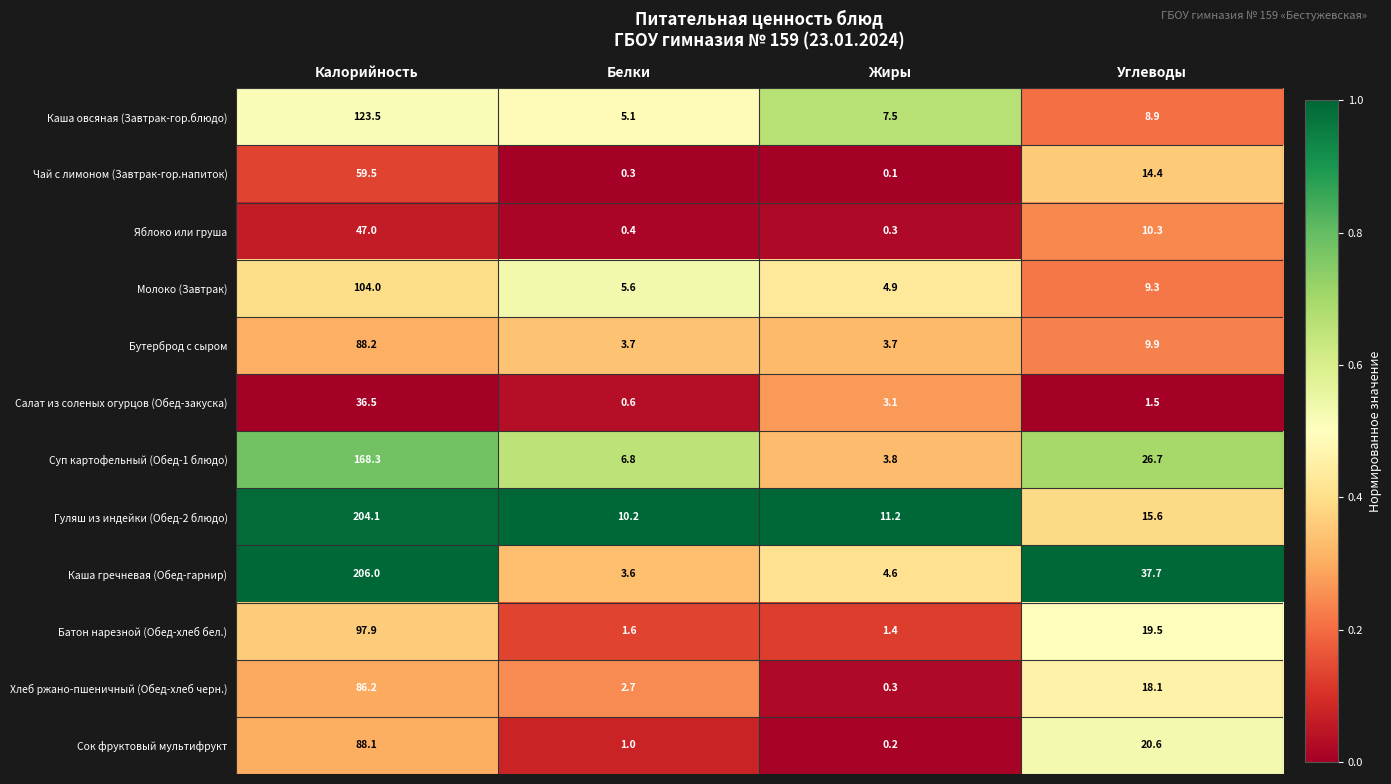

At which category is the sum across all series the highest?

Калорийность